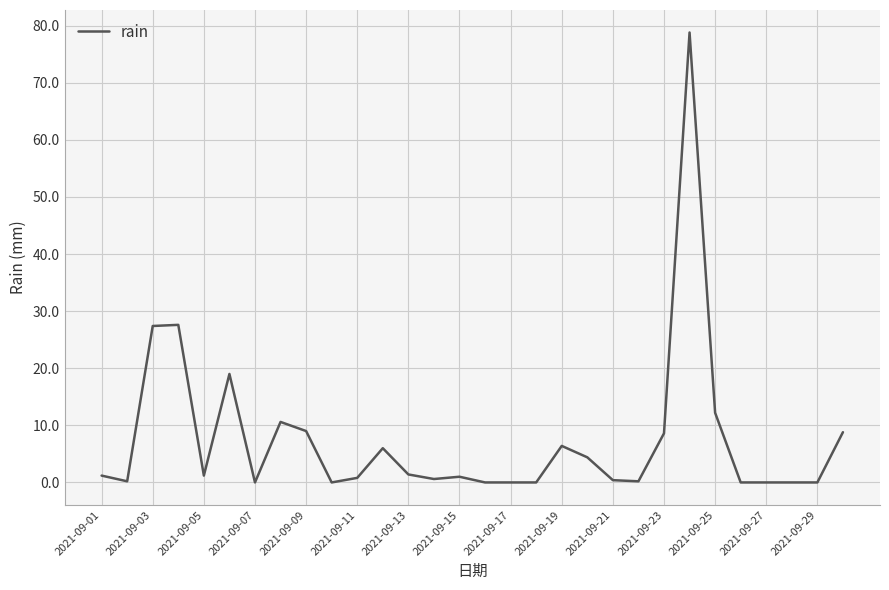

Is this an area chart (filled region under the line)?

No